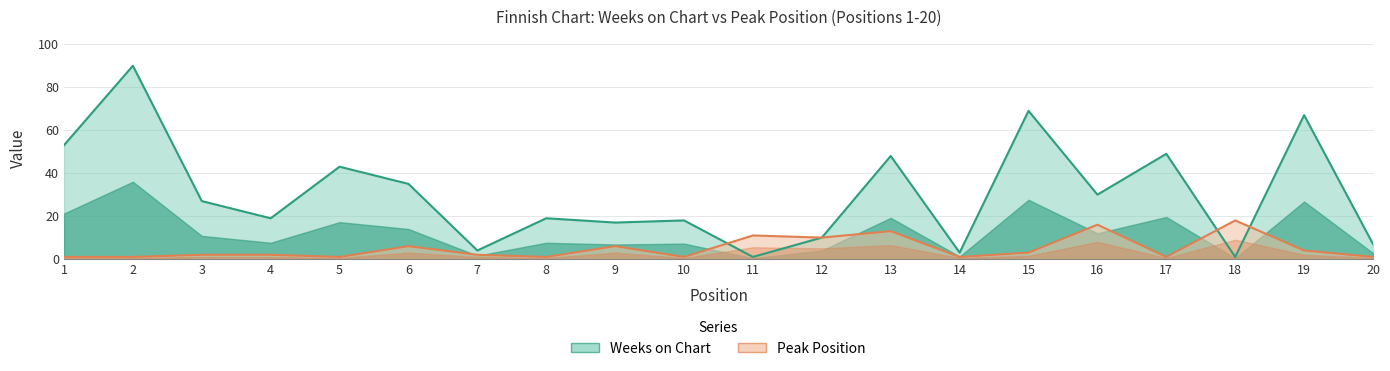

True or false: Weeks on Chart has a value of 1 at 14.

False